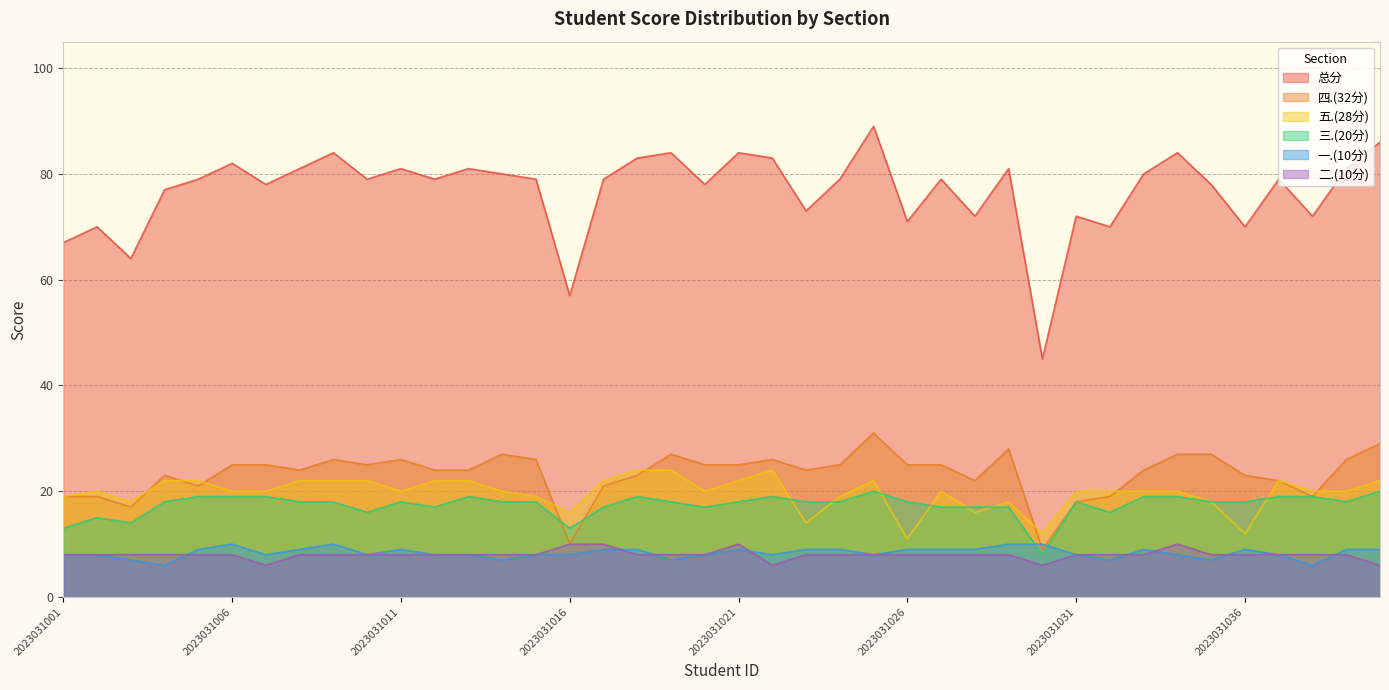

Where is the first local maximum for 一.(10分)?

2023031006